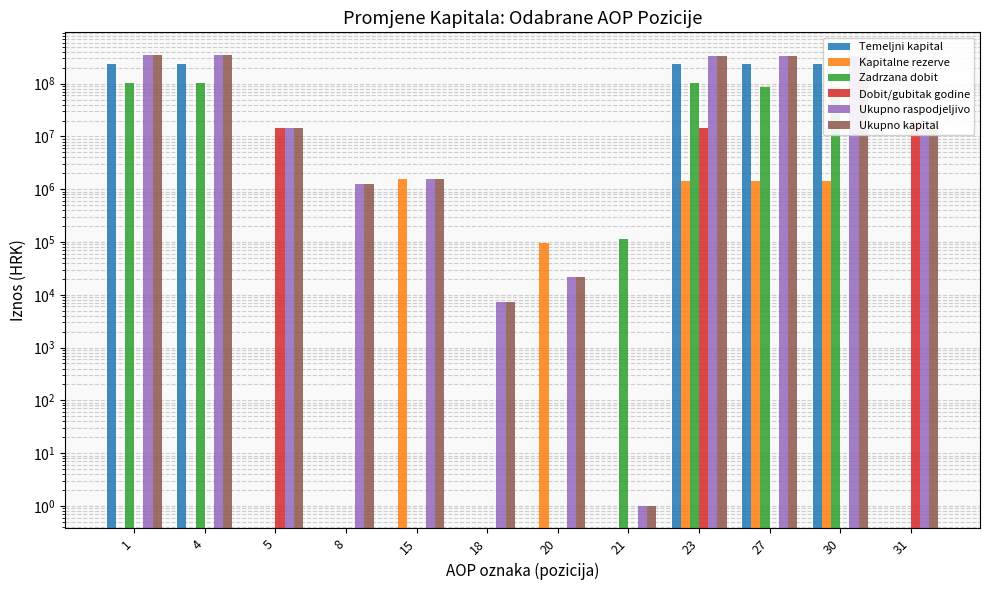

What is the difference between the maximum and minimum values in the Temeljni kapital series?

232000000